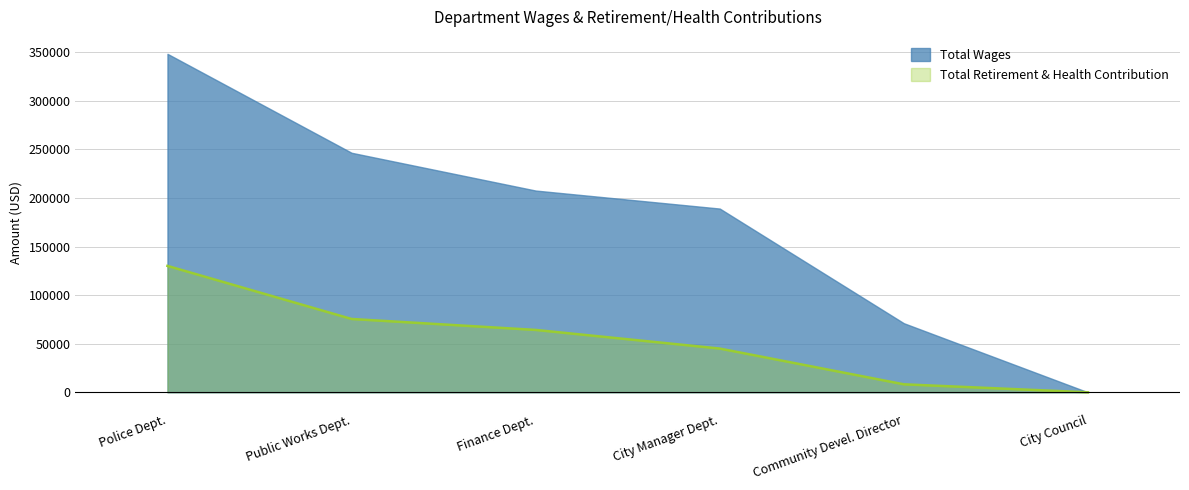

True or false: the data shows 15785 at Public Works Dept..

False